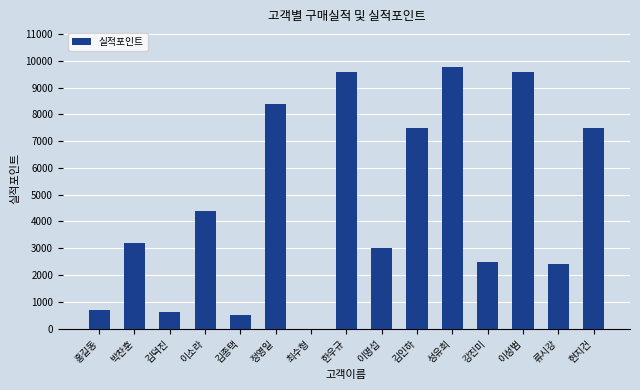

What is the greatest value displayed?

9750